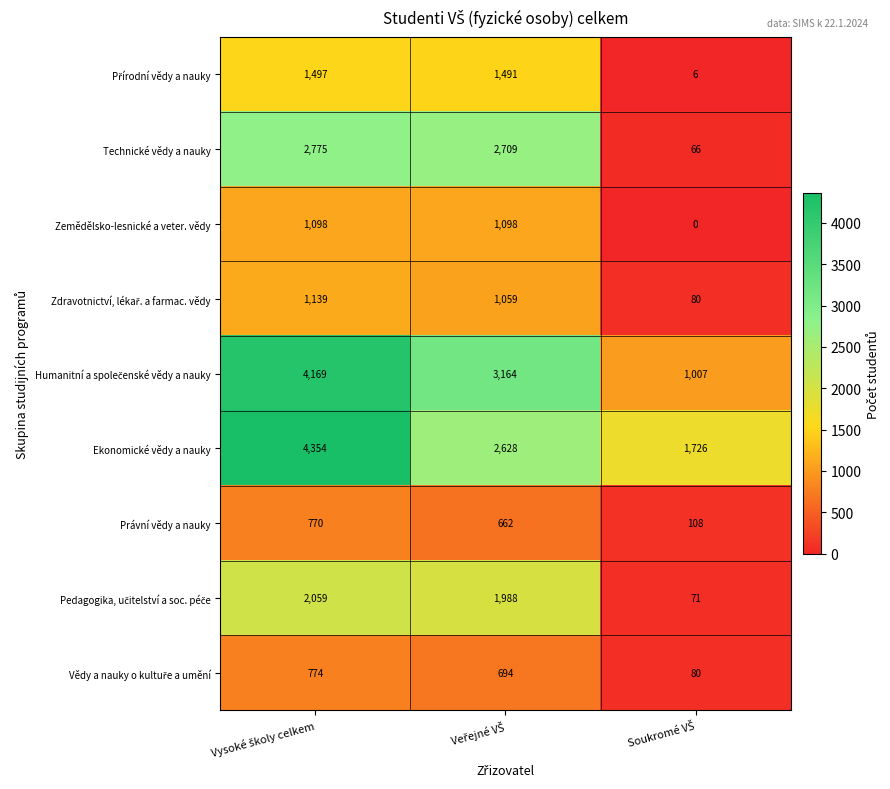

What is the difference between the maximum and second lowest values in the Technické vědy a nauky series?

66